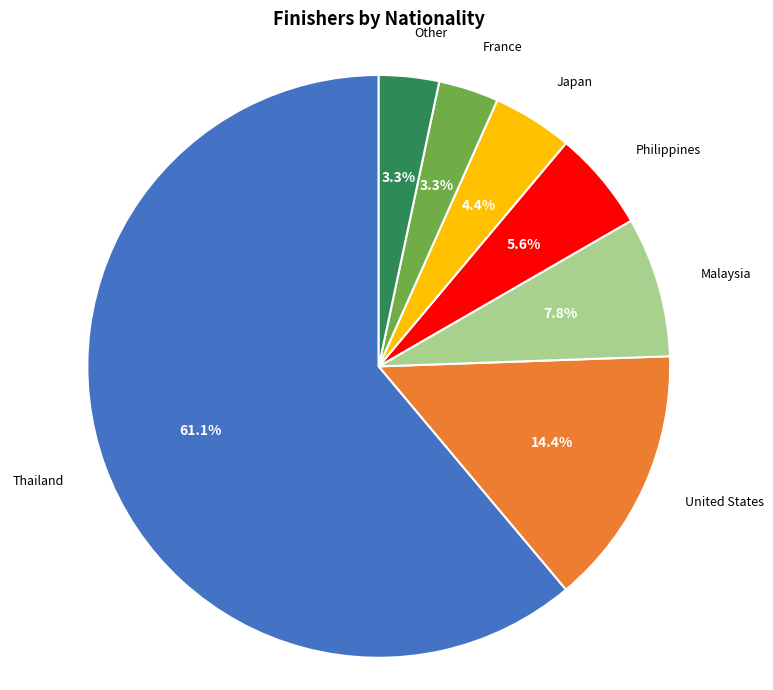

To the nearest percent, what percentage of the pie is United States?

14%